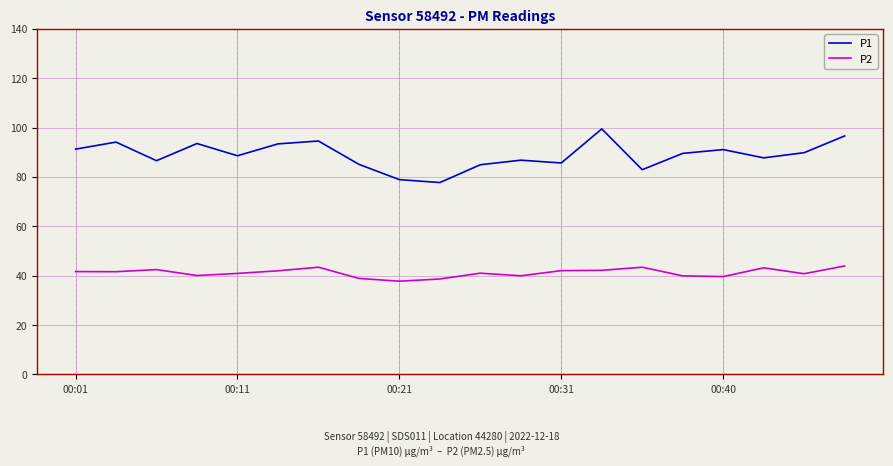

Which series has the largest range (max minus min)?

P1